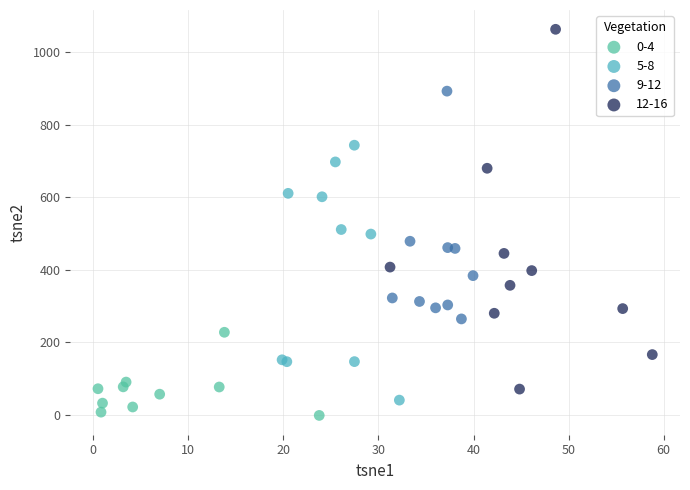

Which series has the widest spread of Y values?

12-16